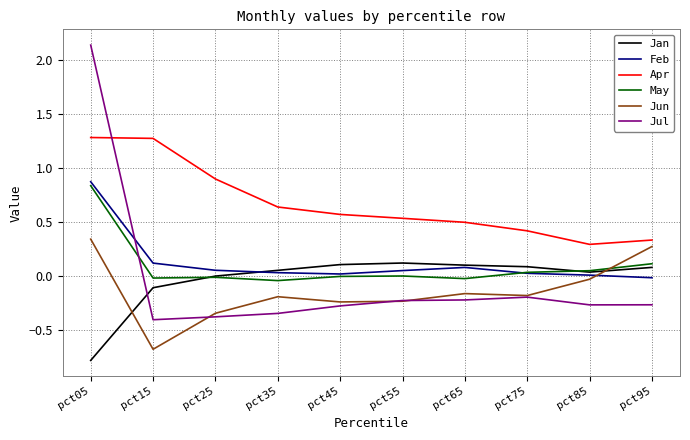

Does the chart have visible grid lines?

Yes